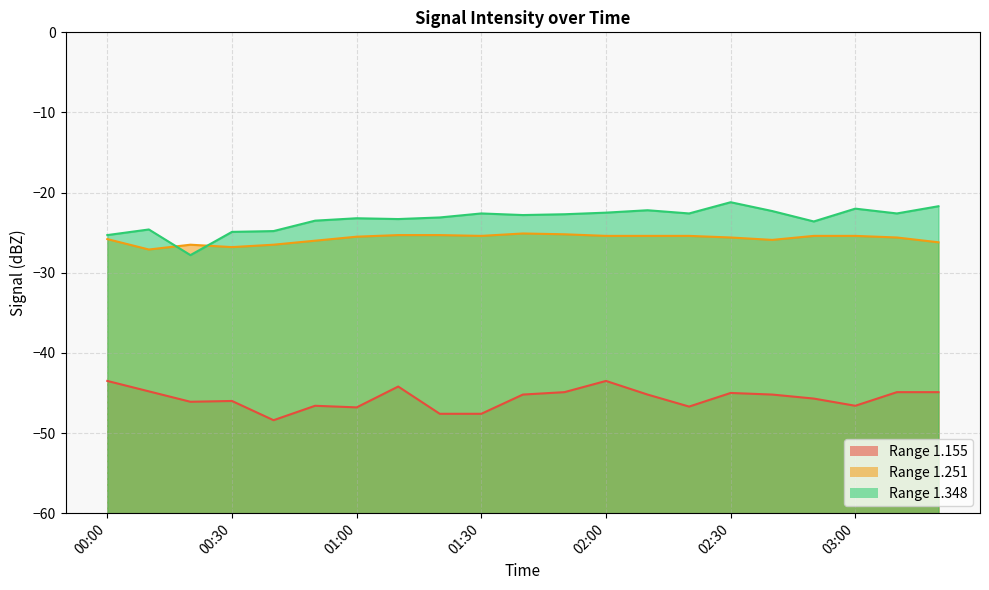

What is the value of the 1.251 point at the 4th from the left?

-26.8